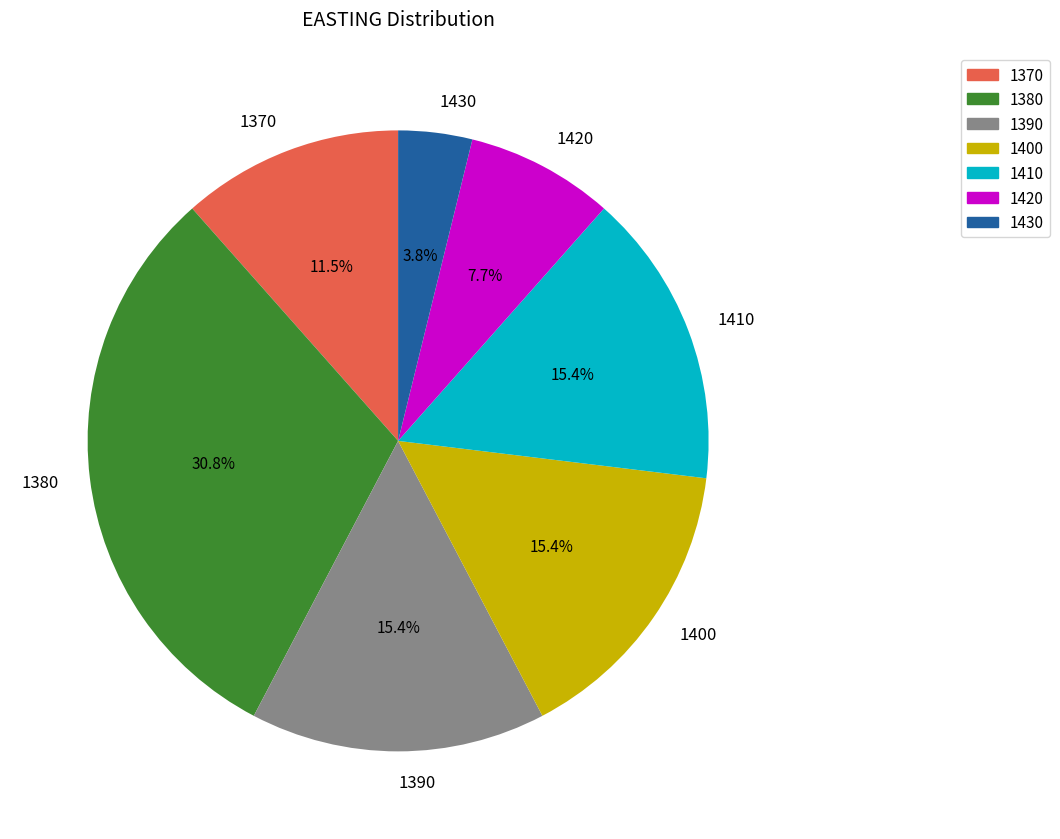

True or false: 1390 accounts for 27% of the total.

False